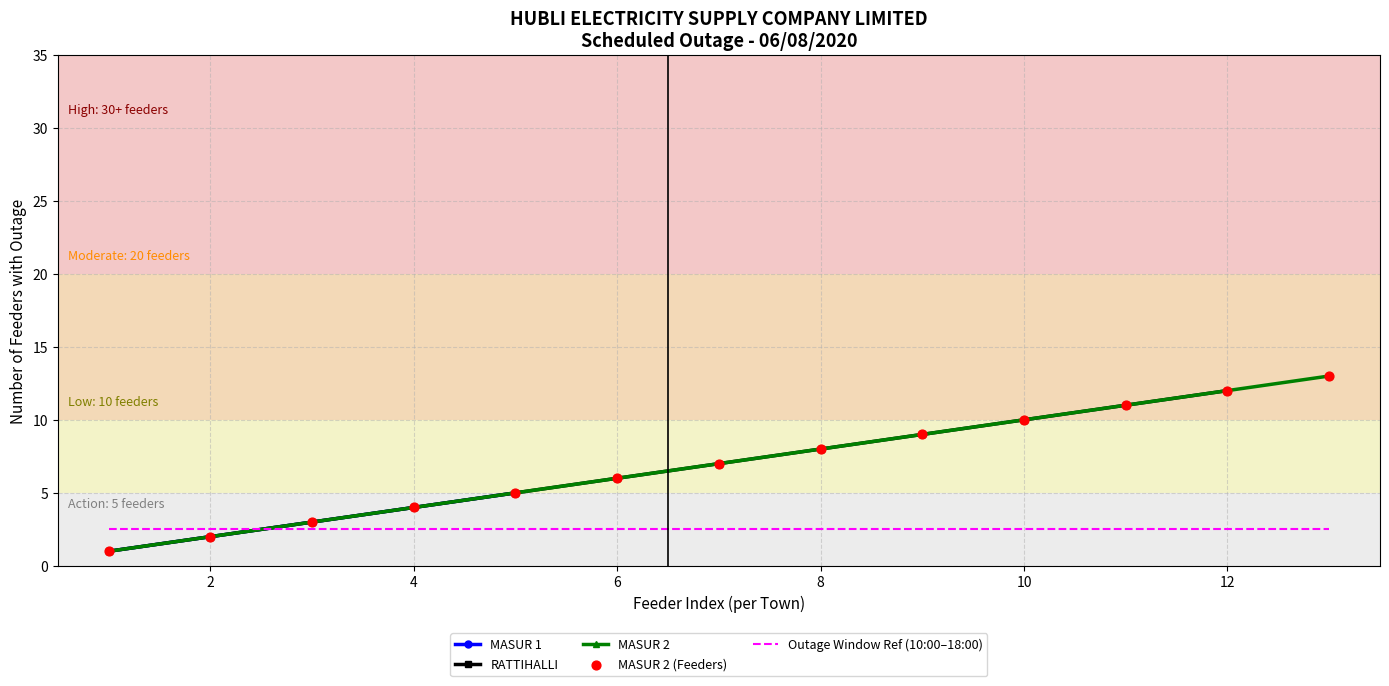

Which series contains the lowest Y value?

MASUR 1